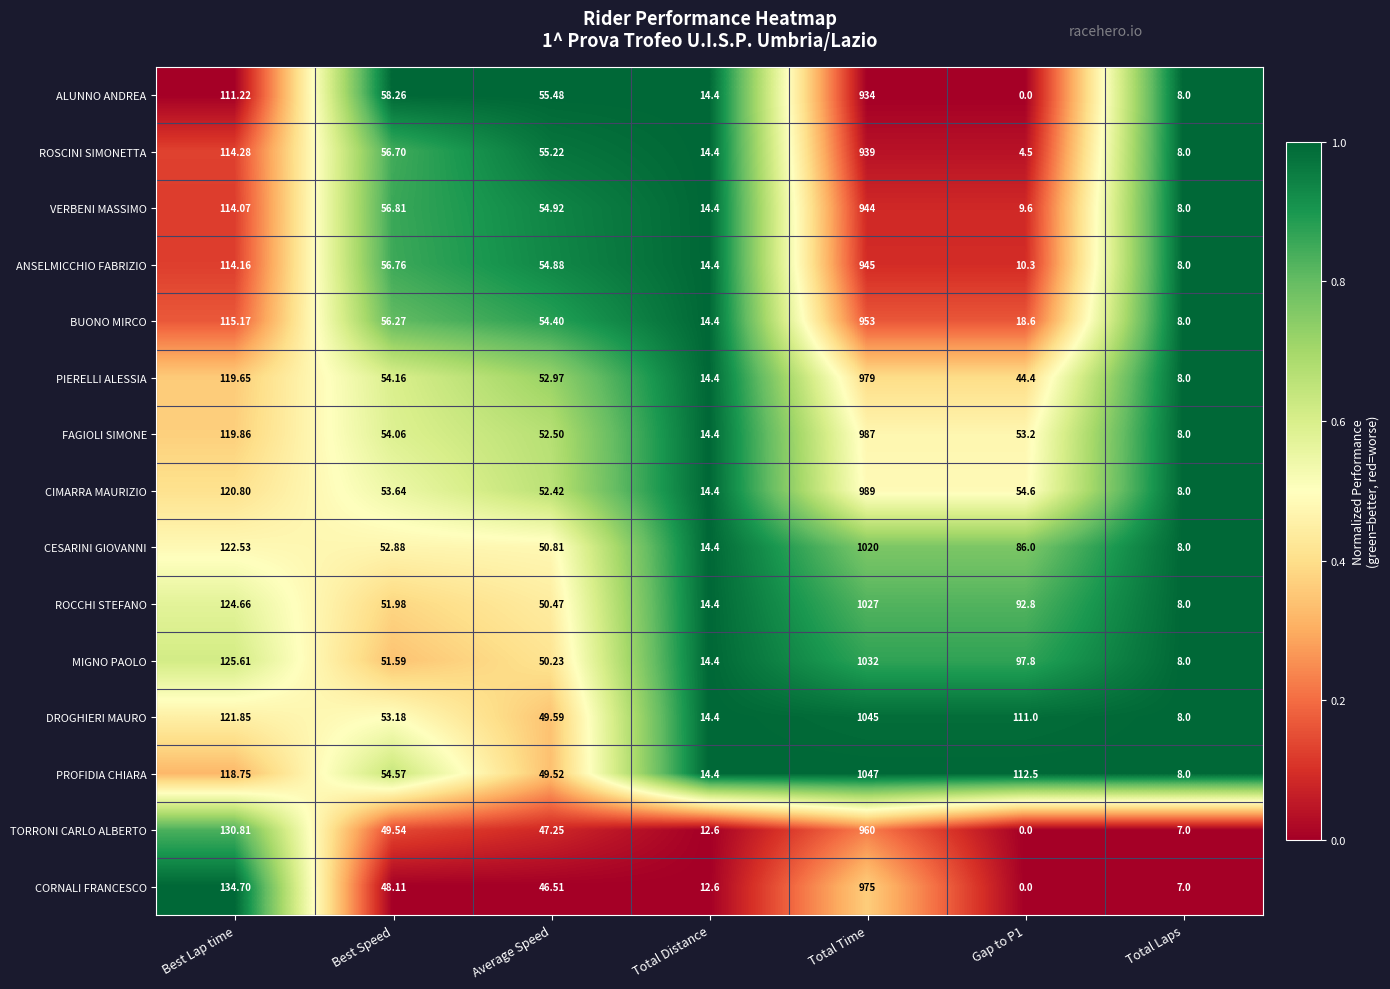

Which series has the largest range (max minus min)?

PROFIDIA CHIARA